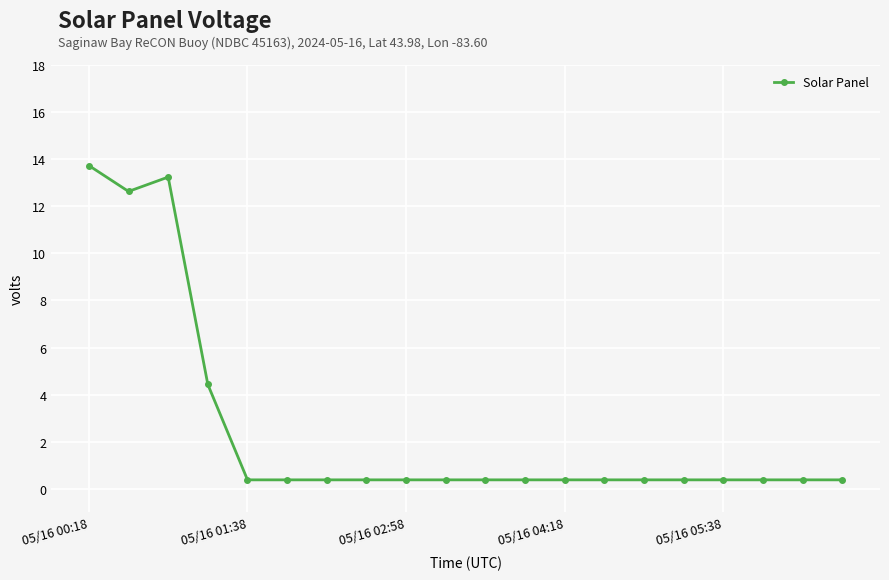

What is the sum of all values?

50.1